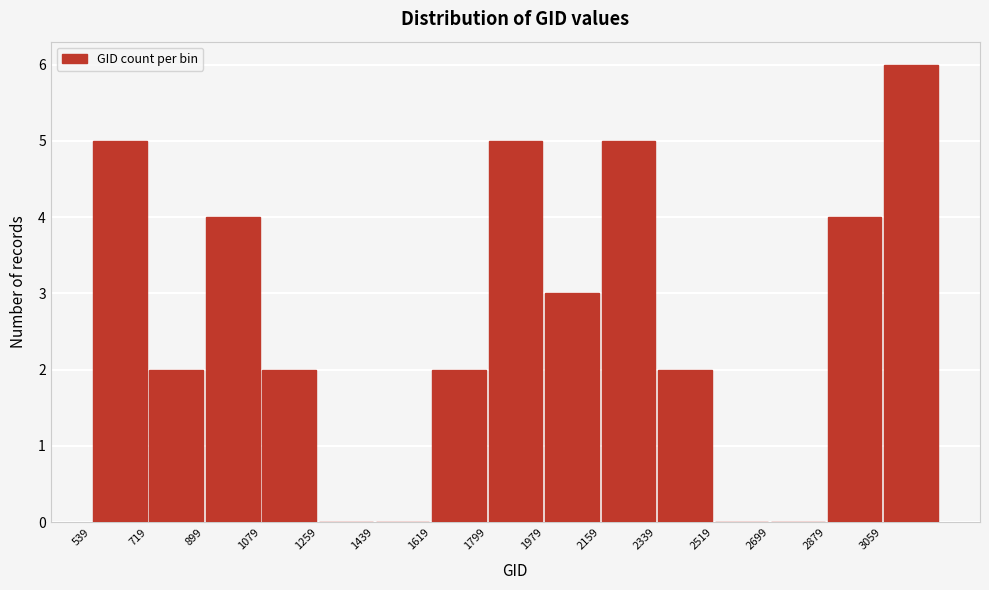

Reading left to right, transcribe this chart: for each bar, give the range it covers on the x-axis and its height. Neither the bar edges nor the heights are printed on the chart, so give them approximately, as read against the axes.

540 to 720: 5
720 to 900: 2
900 to 1080: 4
1080 to 1260: 2
1260 to 1440: 0
1440 to 1620: 0
1620 to 1800: 2
1800 to 1980: 5
1980 to 2160: 3
2160 to 2340: 5
2340 to 2520: 2
2520 to 2700: 0
2700 to 2880: 0
2880 to 3060: 4
3060 to 3240: 6